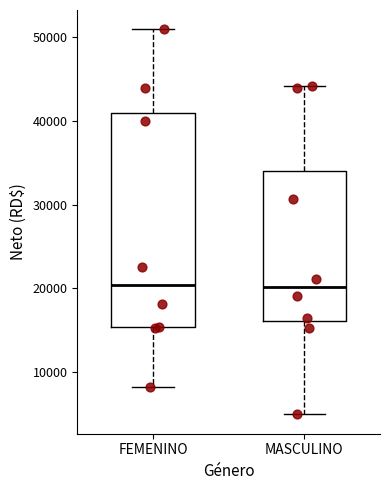

Comparing the boxes themselves (not the whiskers), which one is the tallest?

FEMENINO